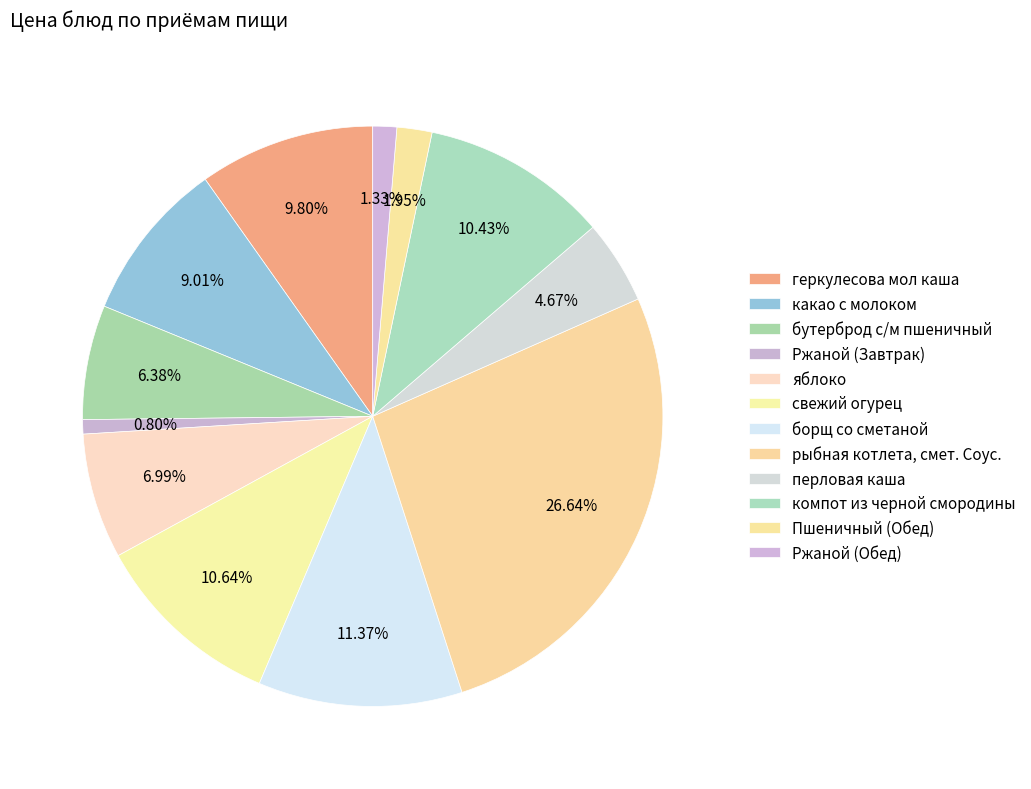

Does геркулесова мол каша account for over 50% of the chart?

No